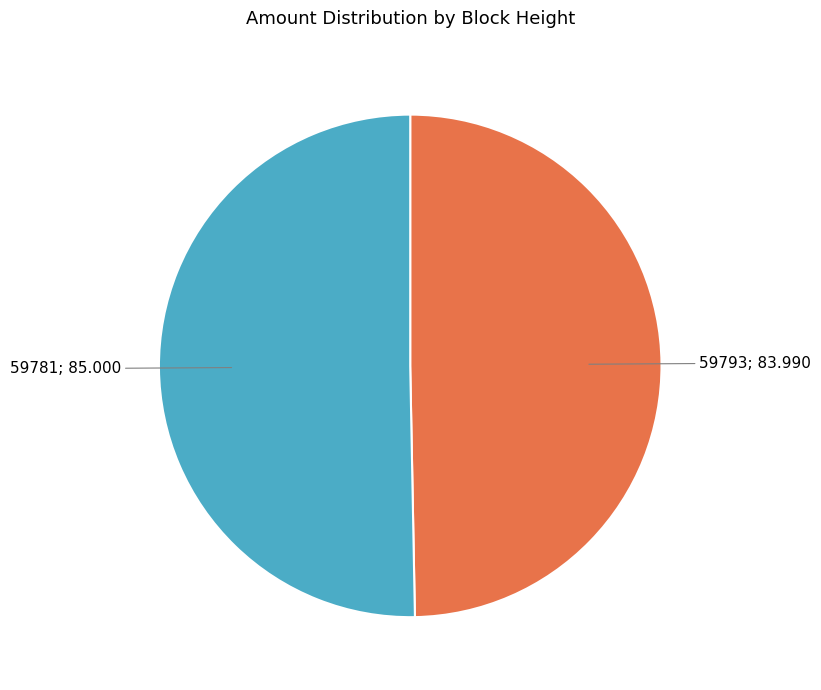

Count the number of slices in the pie.

2